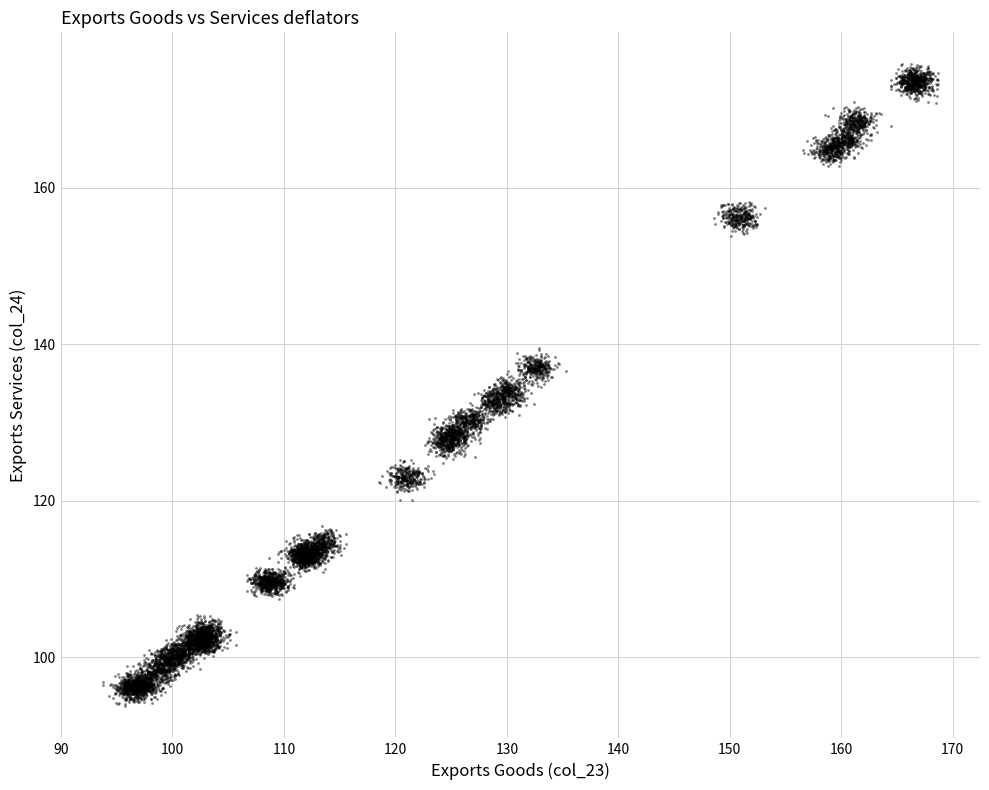

What is the range of Y values (max minus min)?

65.1